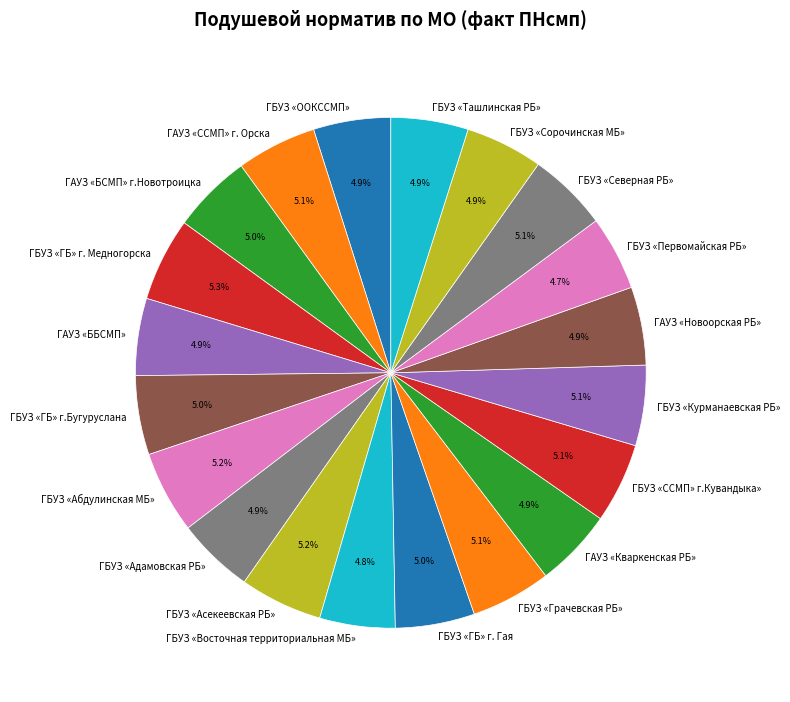

Does any single category account for the majority?

No